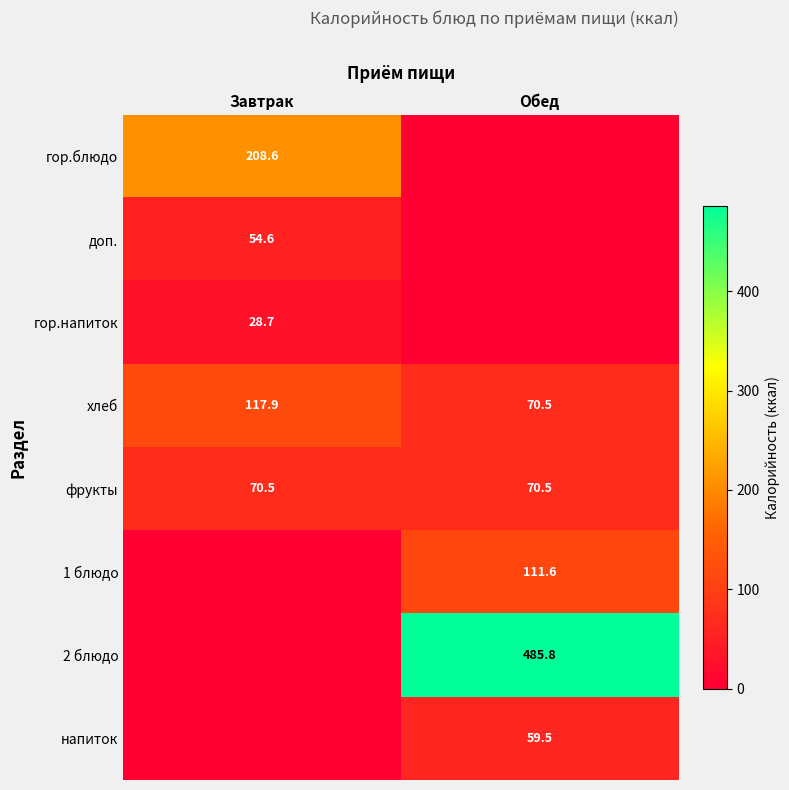

The хлеб series shows 117.9 at Завтрак. True or false?

True